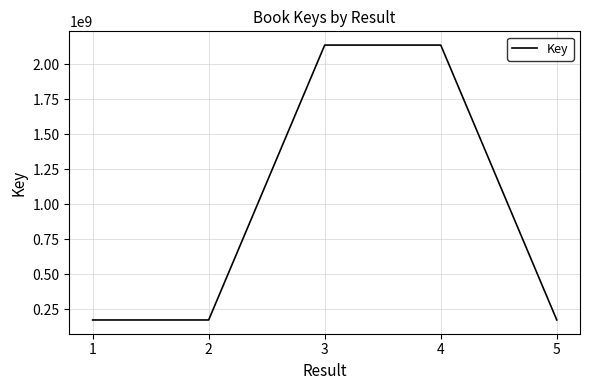

Where is the first local minimum?

2